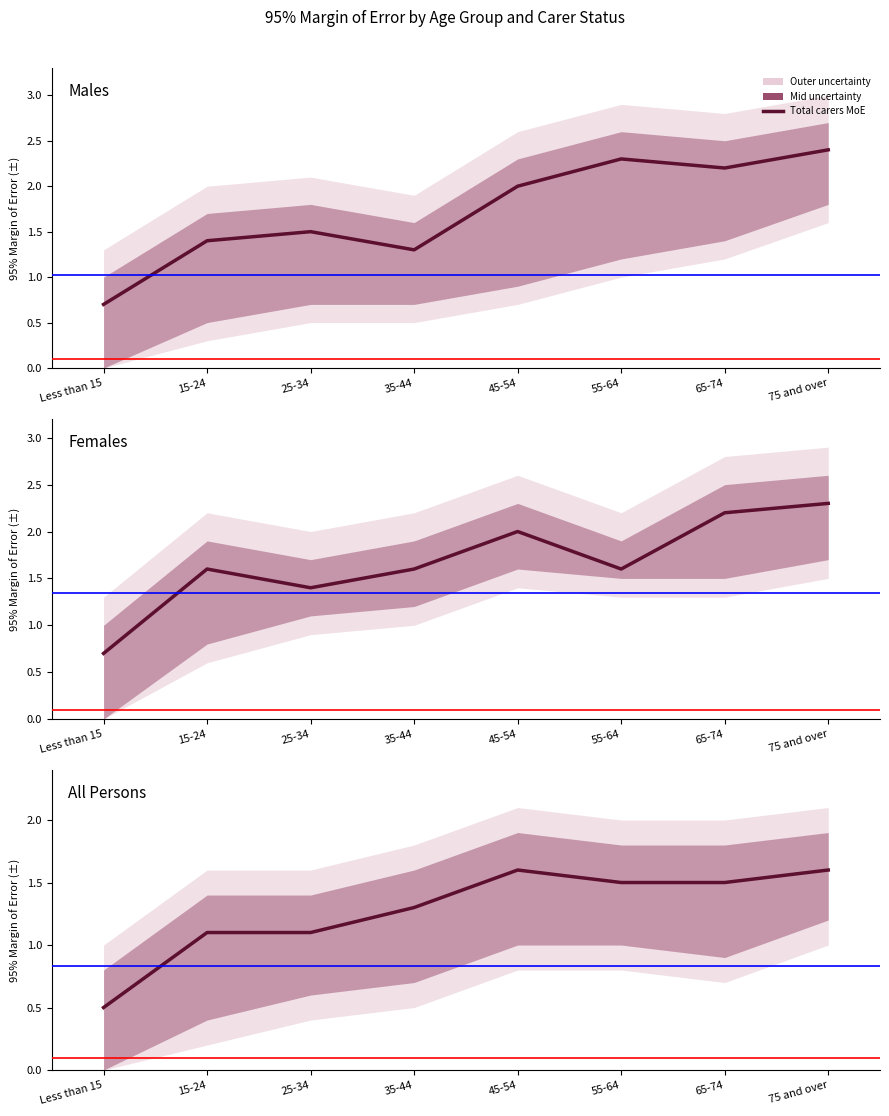

What is the label of the 1st point from the left?

Less than 15